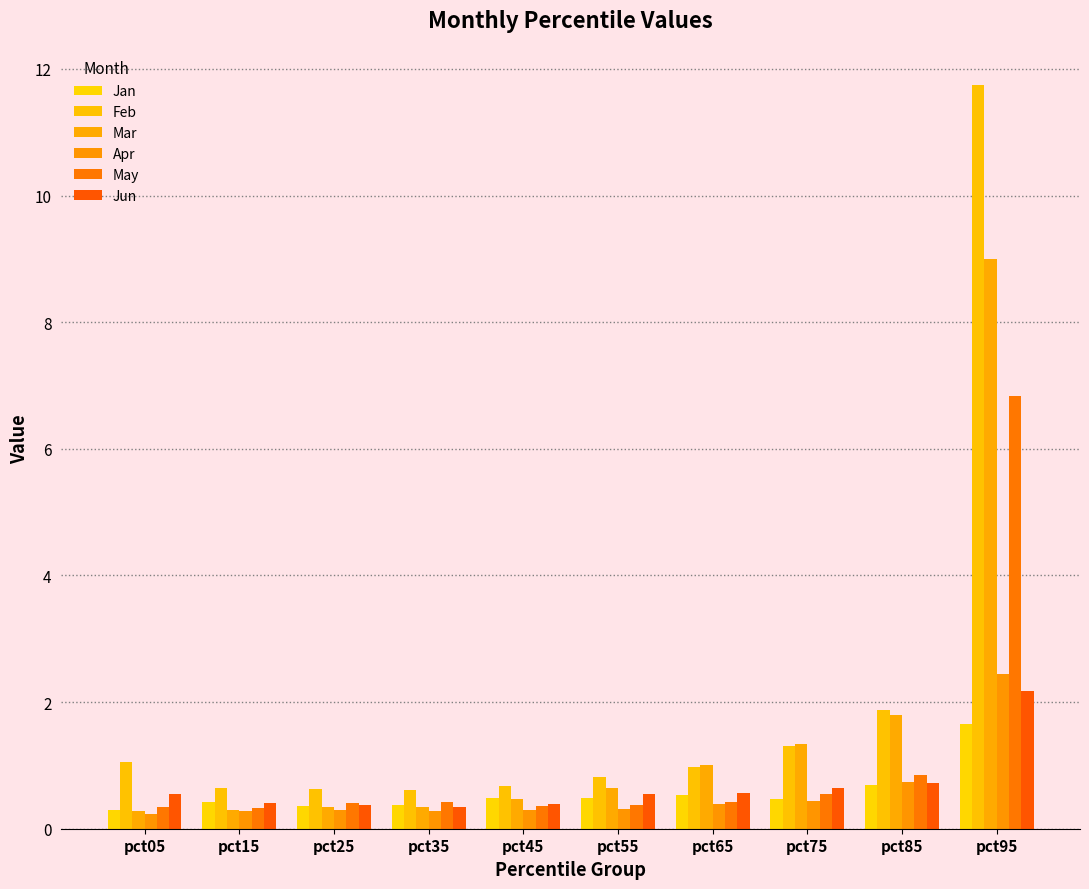

Reading right to left, list all the values displayed in this chart.

Jan: 1.7	0.7	0.5	0.5	0.5	0.5	0.4	0.4	0.4	0.3
Feb: 11.7	1.9	1.3	1.0	0.8	0.7	0.6	0.6	0.6	1.1
Mar: 9.0	1.8	1.3	1.0	0.6	0.5	0.3	0.3	0.3	0.3
Apr: 2.4	0.7	0.4	0.4	0.3	0.3	0.3	0.3	0.3	0.2
May: 6.8	0.9	0.5	0.4	0.4	0.4	0.4	0.4	0.3	0.3
Jun: 2.2	0.7	0.6	0.6	0.5	0.4	0.3	0.4	0.4	0.5